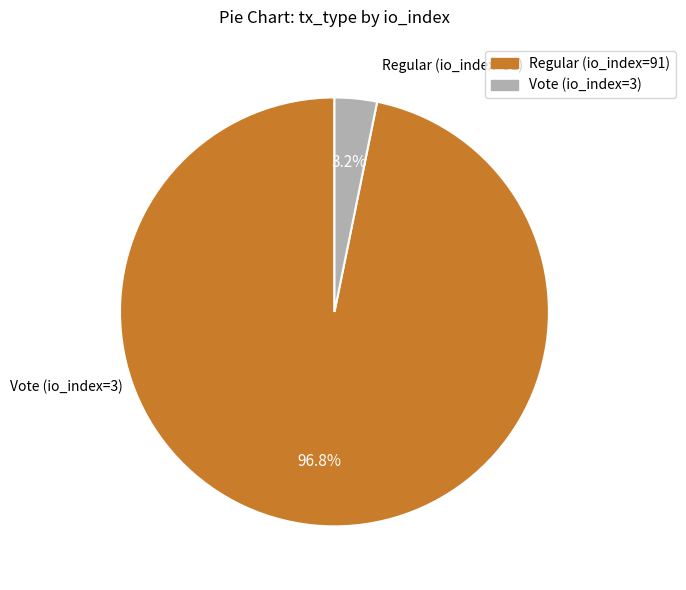

Which has a higher value, Regular (io_index=91) or Vote (io_index=3)?

Regular (io_index=91)